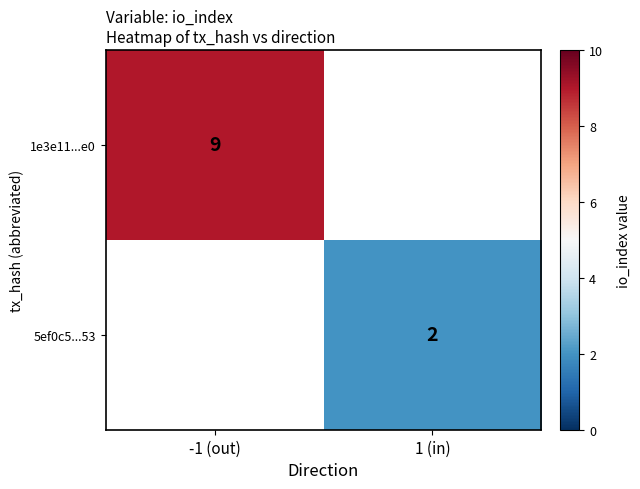

True or false: 1e3e11...e0 has a value of 9 at -1 (out).

True